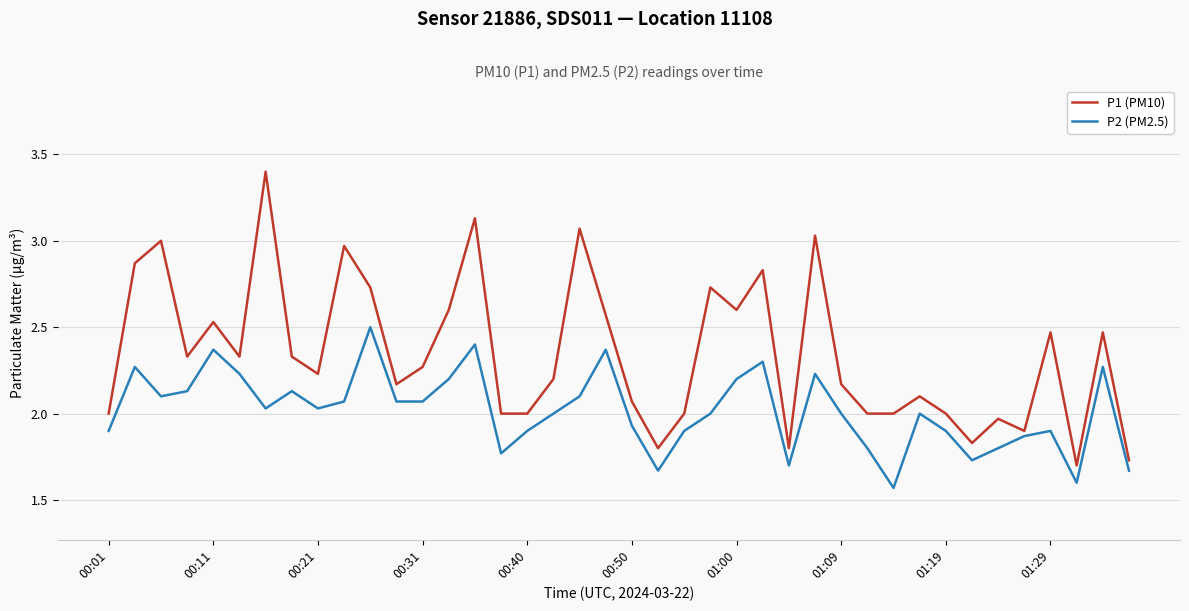

List the series in order of their peak value, lowest first.

P2 (PM2.5), P1 (PM10)